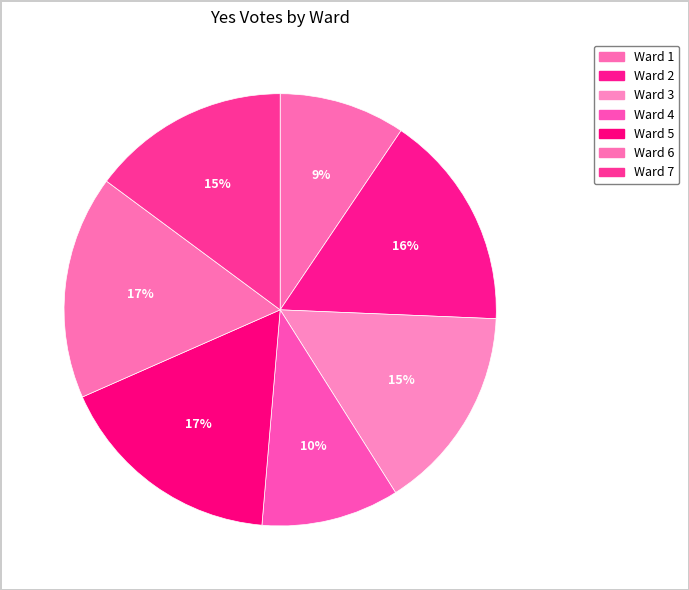

How many slices are in this pie chart?

7